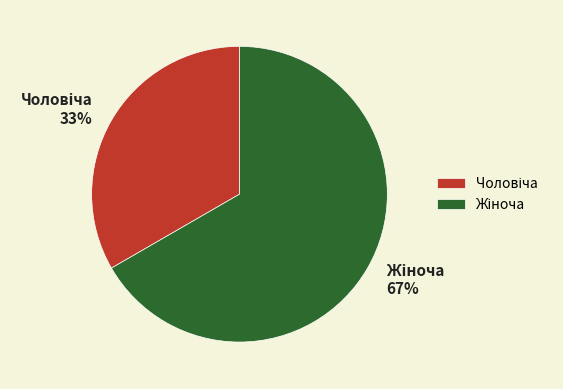

To the nearest percent, what is the average slice percentage?

50%